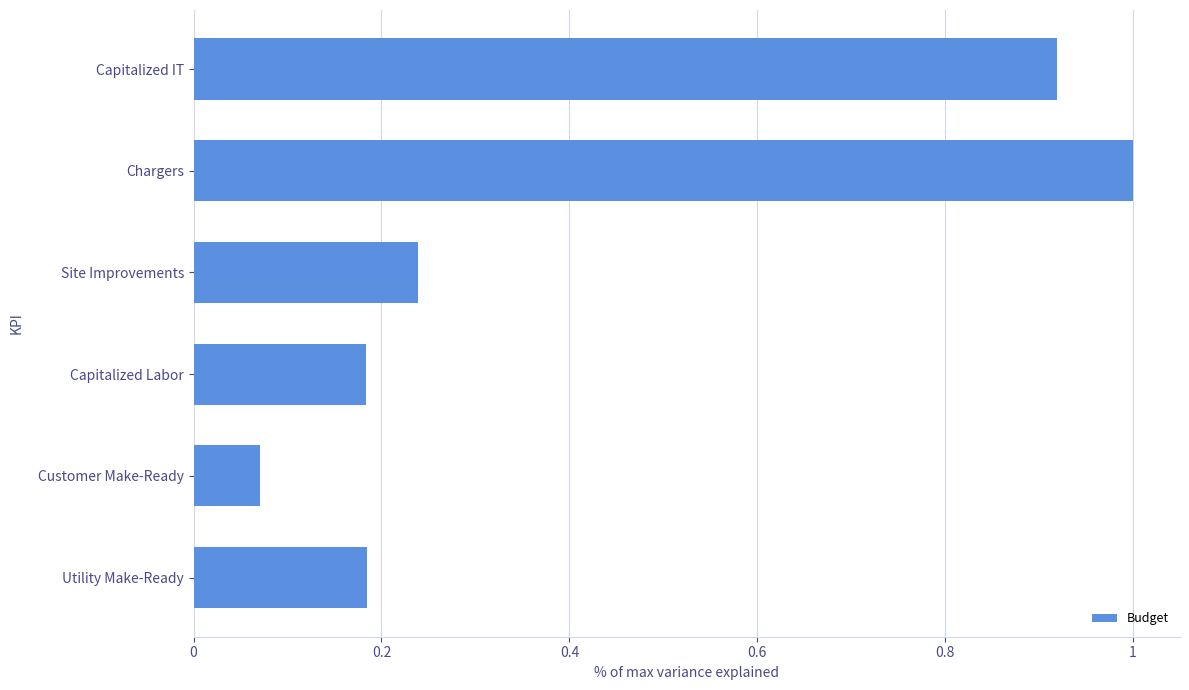

Where is the data nearest to the value 0?

Customer Make-Ready